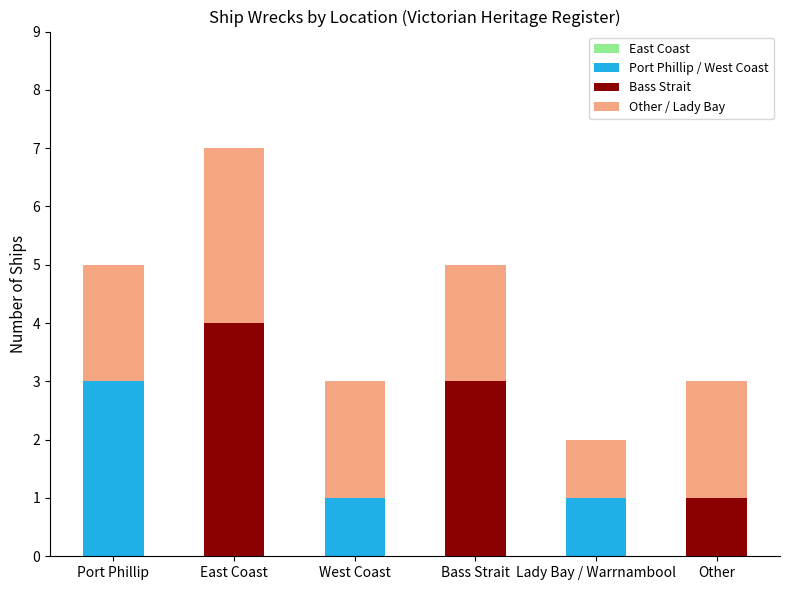

What is the total value across all series at Port Phillip?

5